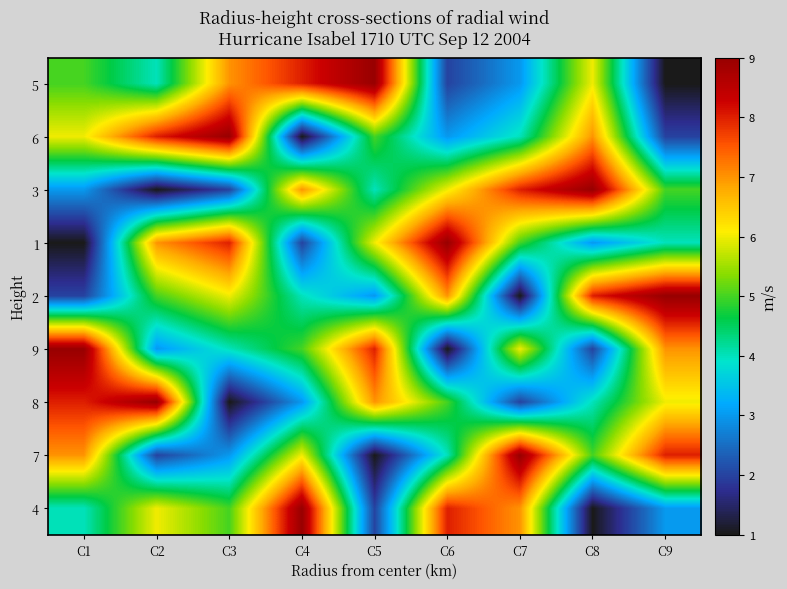

What is the total value across all series at C5?

45